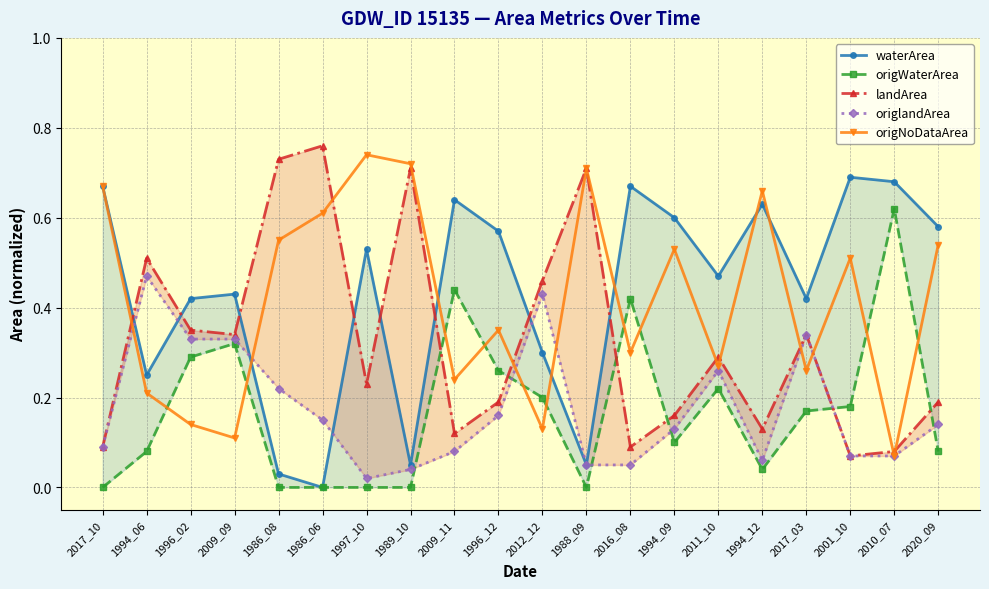

Which series changed the most between 1994_12 and 2020_09?

origNoDataArea